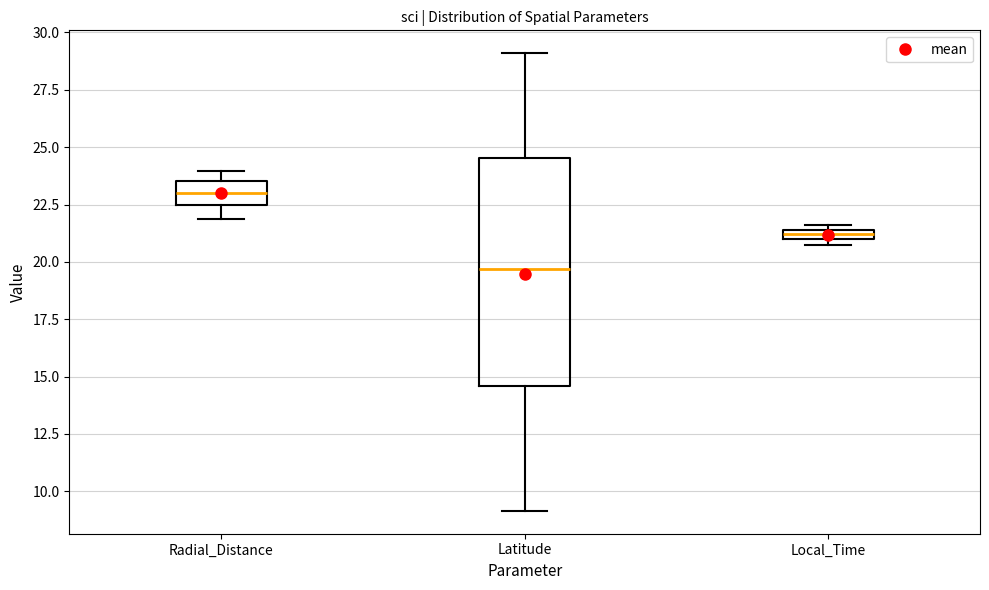

Comparing the boxes themselves (not the whiskers), which one is the tallest?

Latitude